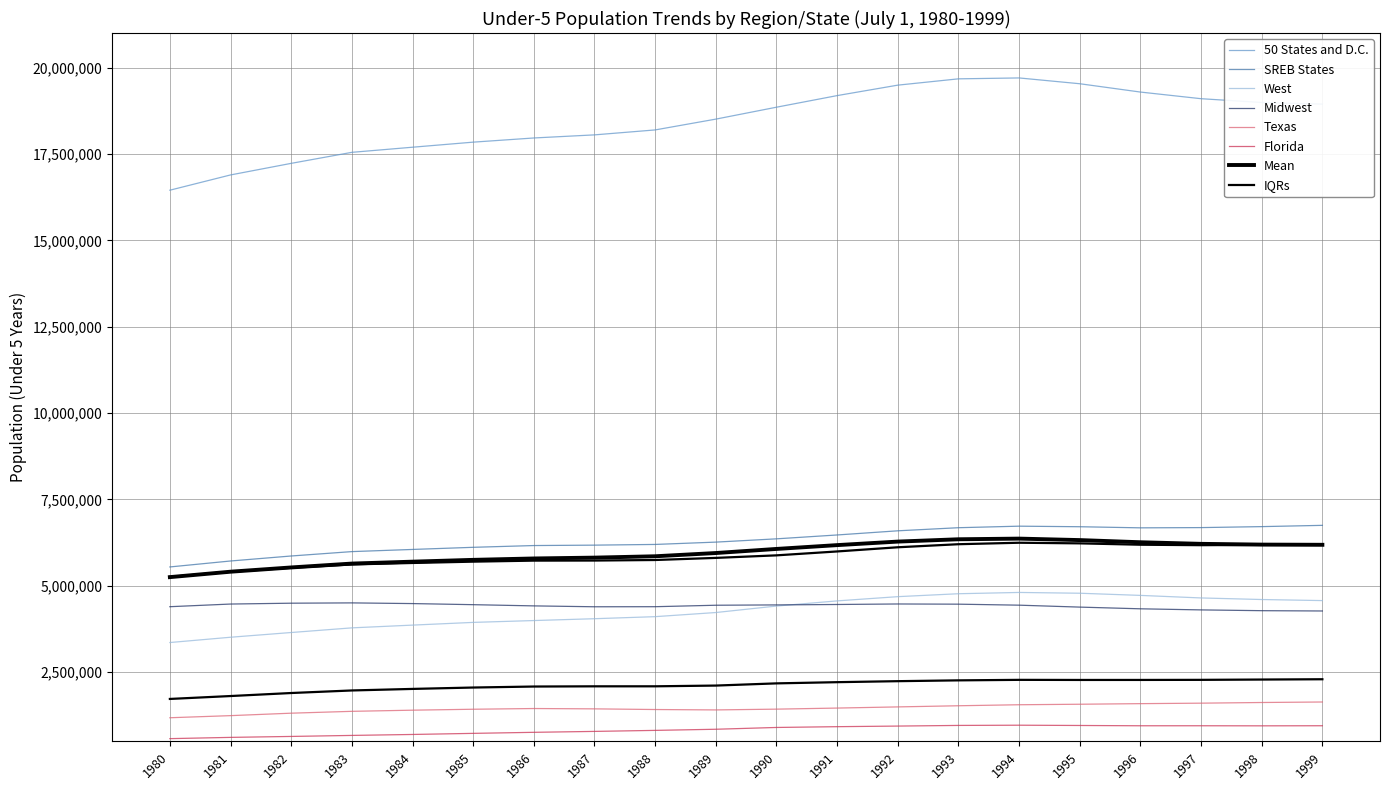

Reading left to right, extract all data points from this chart.

50 States and D.C.: 1980=16451188	1981=16892767	1982=17227895	1983=17546968	1984=17694998	1985=17841708	1986=17962587	1987=18052290	1988=18195465	1989=18508093	1990=18852851	1991=19188843	1992=19491502	1993=19673867	1994=19700108	1995=19532169	1996=19291502	1997=19099249	1998=18989257	1999=18942142
SREB States: 1980=5547980	1981=5720420	1982=5864939	1983=5991918	1984=6054501	1985=6116211	1986=6167298	1987=6179123	1988=6199415	1989=6266593	1990=6361511	1991=6473366	1992=6593822	1993=6683532	1994=6728083	1995=6711848	1996=6679819	1997=6686818	1998=6715016	1999=6751828
West: 1980=3360468	1981=3513671	1982=3650347	1983=3785056	1984=3864711	1985=3943294	1986=3996654	1987=4049840	1988=4109339	1989=4228876	1990=4416195	1991=4565628	1992=4688101	1993=4772820	1994=4809958	1995=4787286	1996=4724655	1997=4650749	1998=4605304	1999=4574247
Midwest: 1980=4397458	1981=4474375	1982=4498995	1983=4507751	1984=4487871	1985=4456132	1986=4421077	1987=4395484	1988=4397532	1989=4439881	1990=4449335	1991=4461564	1992=4476335	1993=4470665	1994=4441778	1995=4385758	1996=4336612	1997=4304813	1998=4282353	1999=4273606
Texas: 1980=1183822	1981=1244871	1982=1315810	1983=1369481	1984=1402642	1985=1429976	1986=1450586	1987=1441051	1988=1421832	1989=1410306	1990=1432744	1991=1463807	1992=1497571	1993=1530914	1994=1560028	1995=1574730	1996=1591796	1997=1605775	1998=1625022	1999=1639575
Florida: 1980=579095	1981=615604	1982=642879	1983=672406	1984=699931	1985=731733	1986=762055	1987=788613	1988=818038	1989=850749	1990=902688	1991=925320	1992=942926	1993=961580	1994=968052	1995=960034	1996=951586	1997=951943	1998=949845	1999=952374